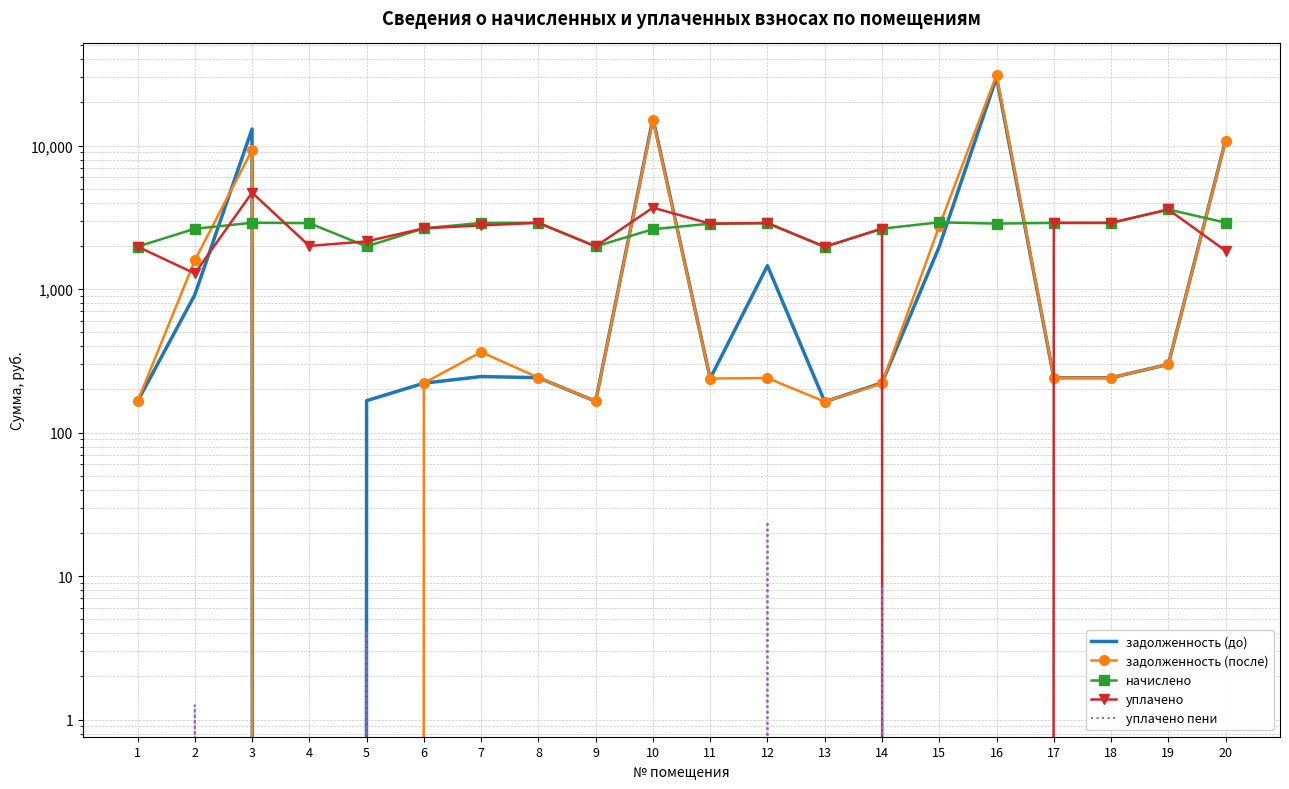

What is the total value across all series at 15?

7645.8